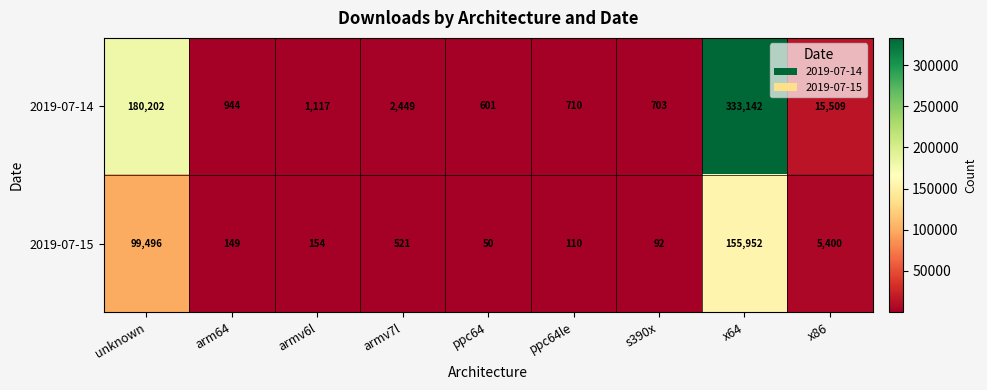

What is the spread (max minus min) of values at ppc64?

551